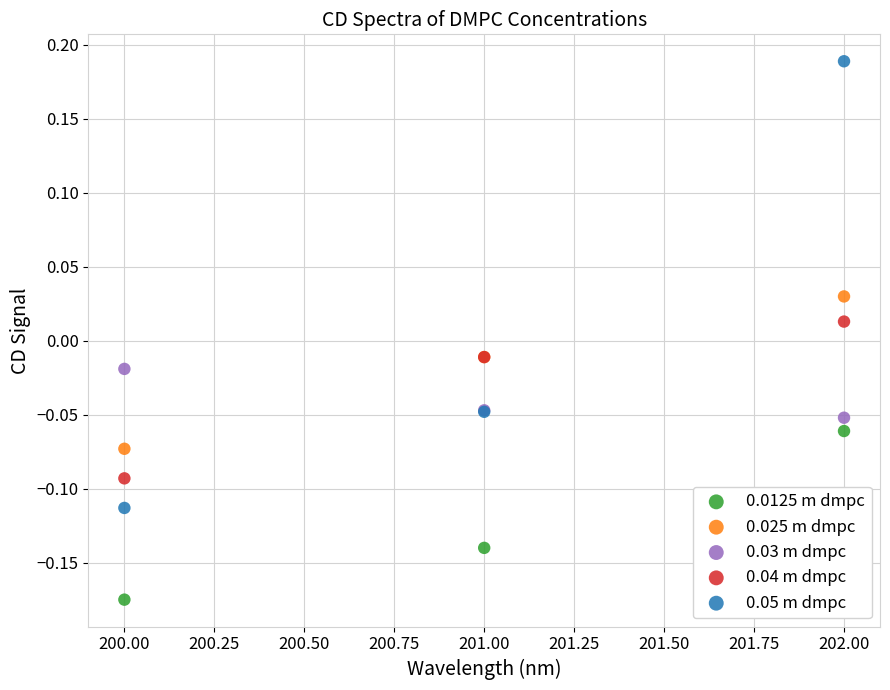

Which series has the largest Y range (max minus min)?

0.05 m dmpc